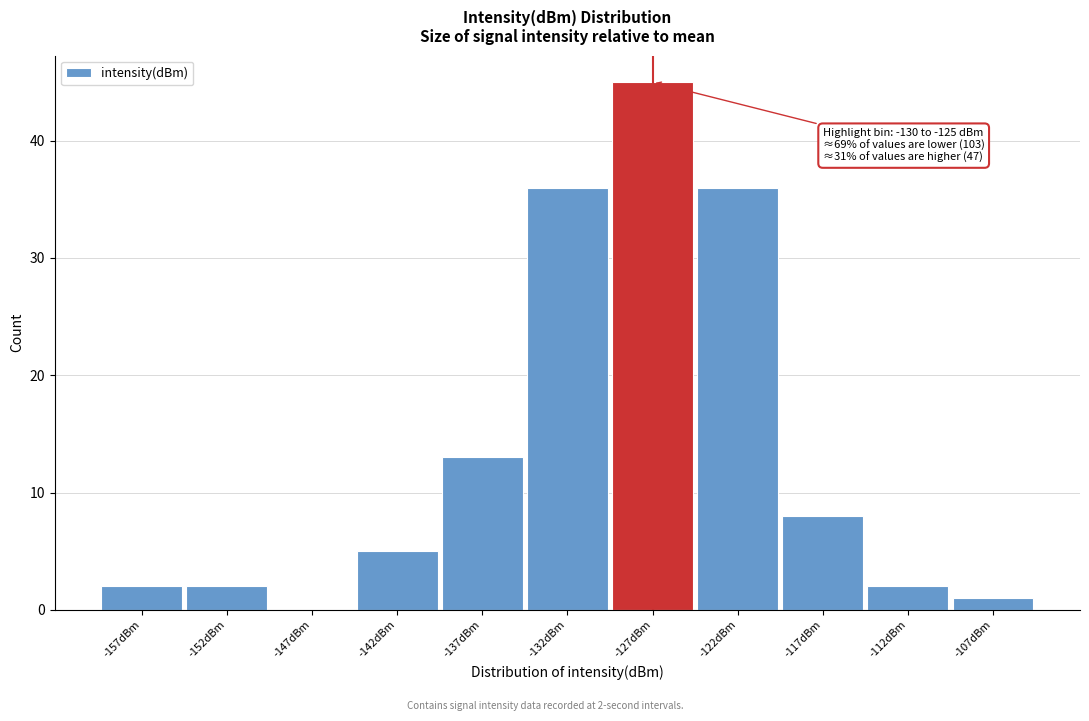

Which range on the x-axis has the tallest bar?

-130 to -125